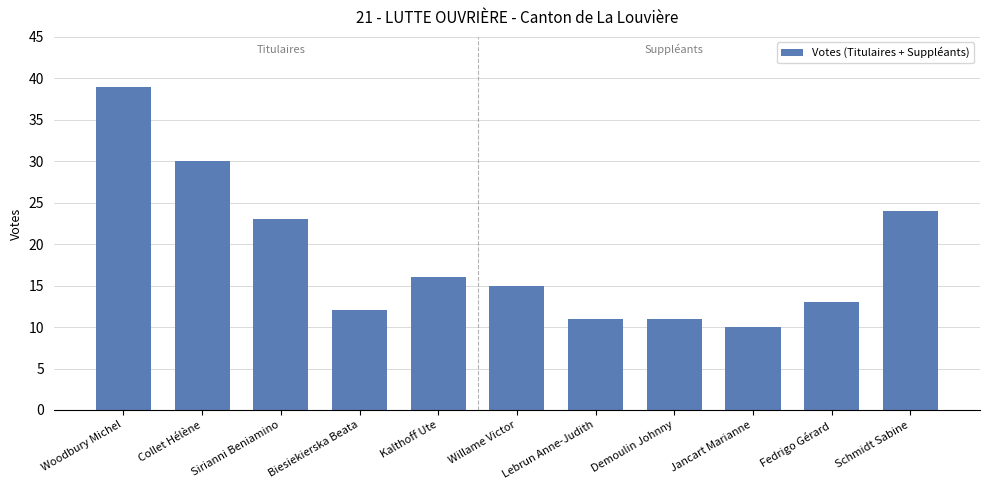

What is the label of the 1st bar from the left?

Woodbury Michel